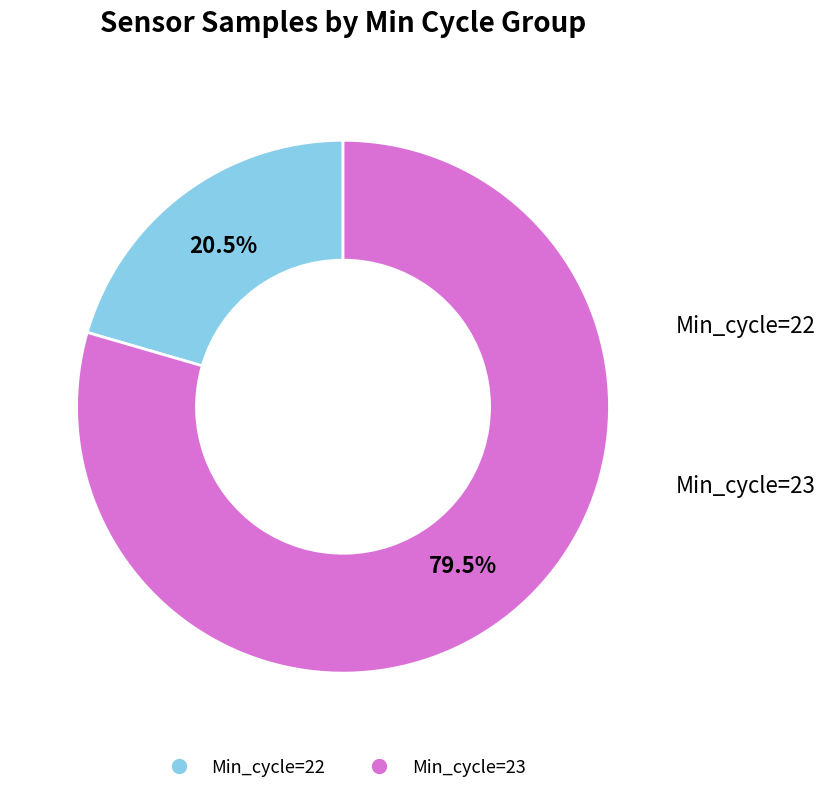

Does any single category account for the majority?

Yes